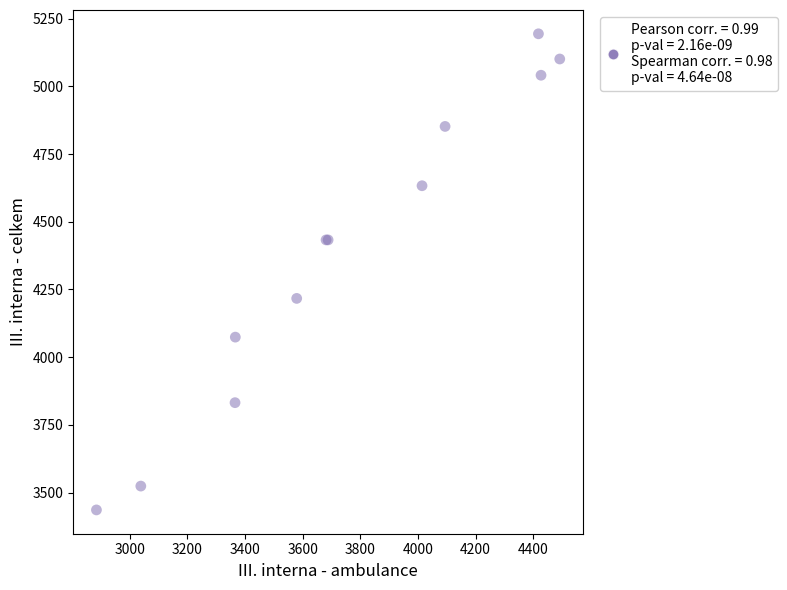

What Y value in the scatter plot is closest to 4315?

4217